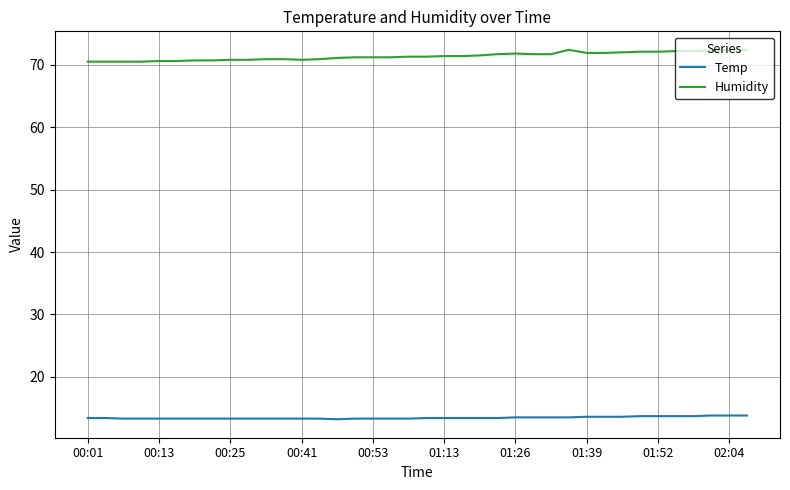

True or false: Temp and Humidity intersect in this chart.

False